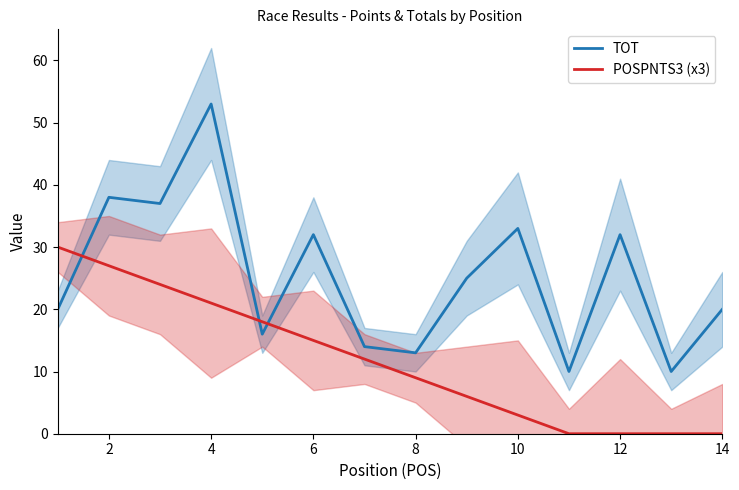

How many lines are shown in the chart?

2